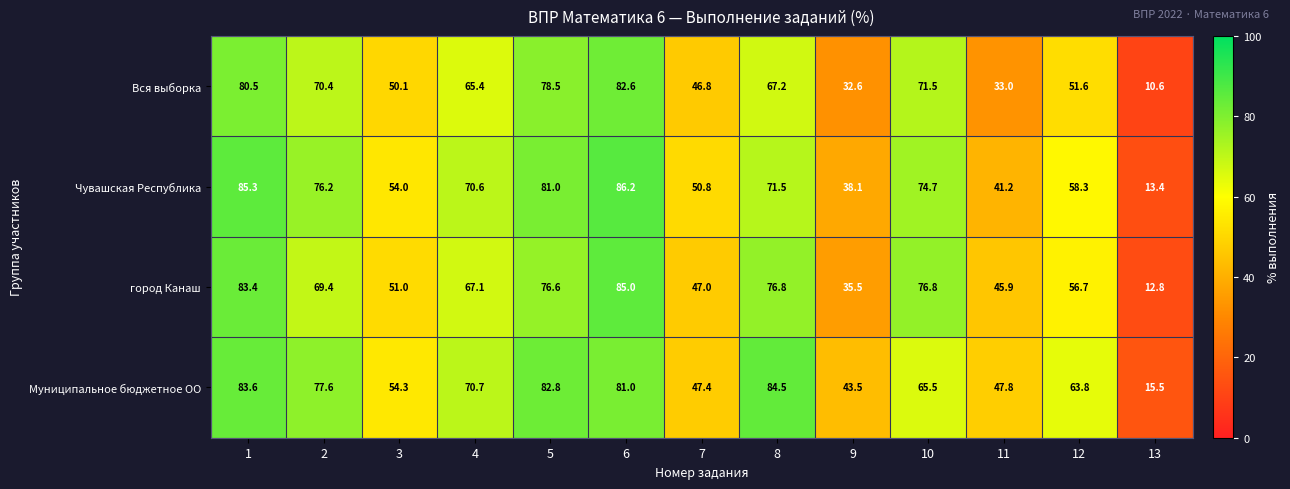

At how many categories does at least one series exceed 25?

12